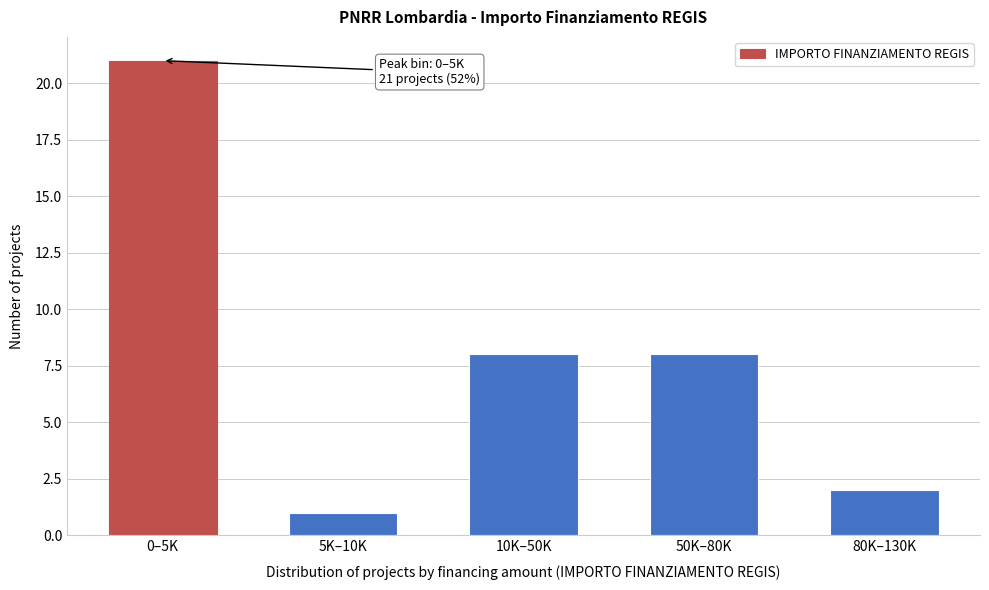

Reading left to right, list all the values displayed in this chart.

0–5K=21	5K–10K=1	10K–50K=8	50K–80K=8	80K–130K=2